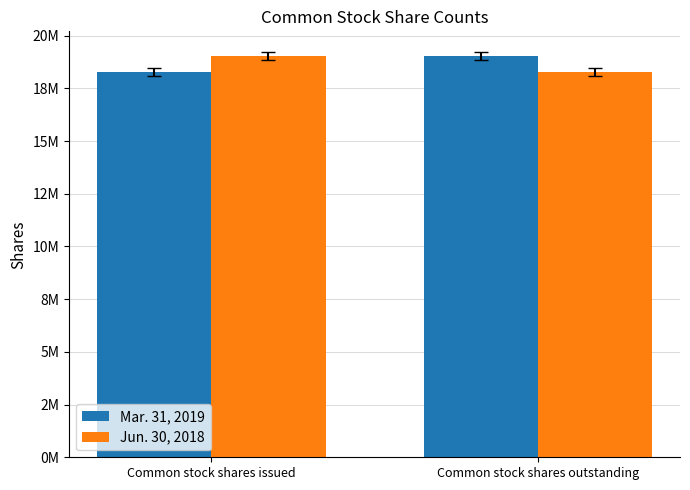

At which category does the chart reach its minimum across all series?

Common stock shares issued